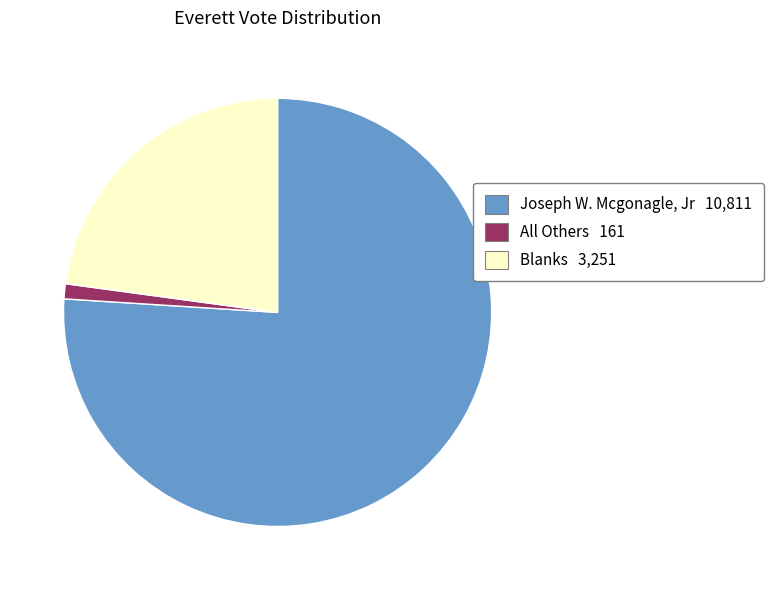

Is there a majority slice in this chart?

Yes